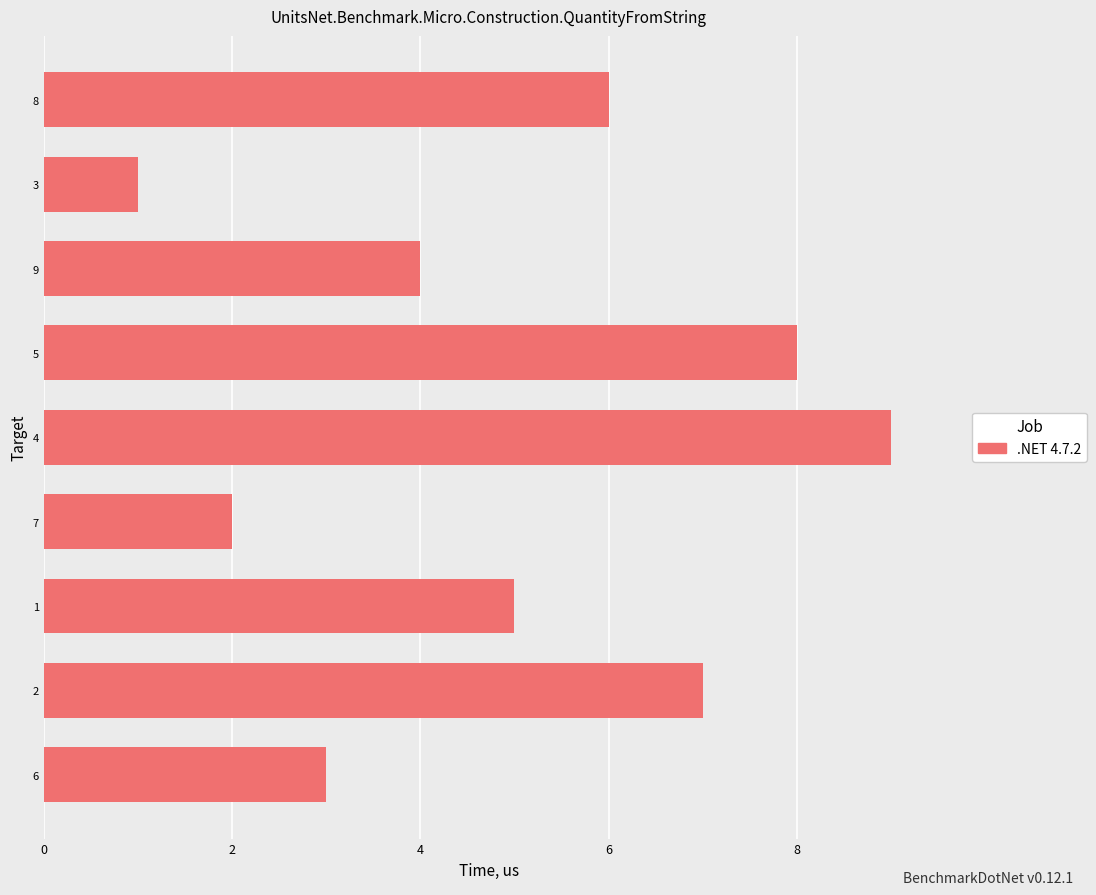

Rank the categories by value from highest to lowest.

4, 5, 2, 8, 1, 9, 6, 7, 3